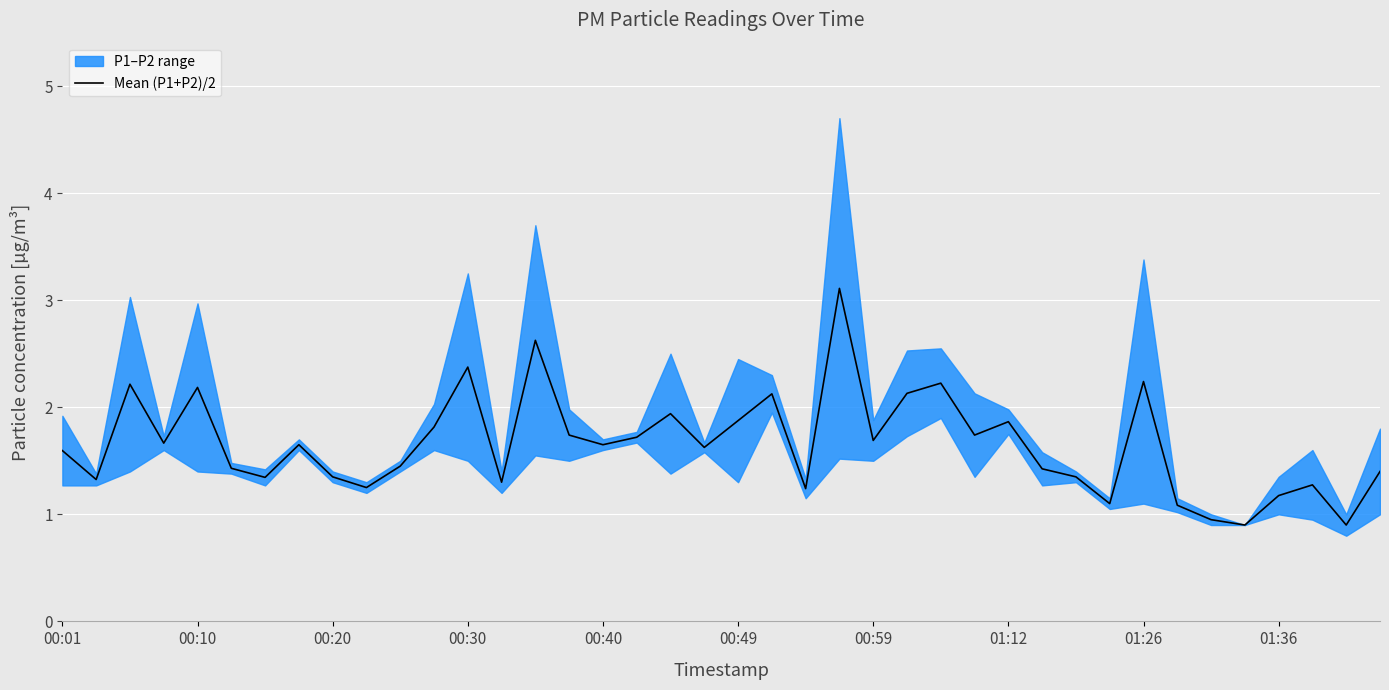

Approximately how many times larger is the value at 23 compared to 22?

2.5